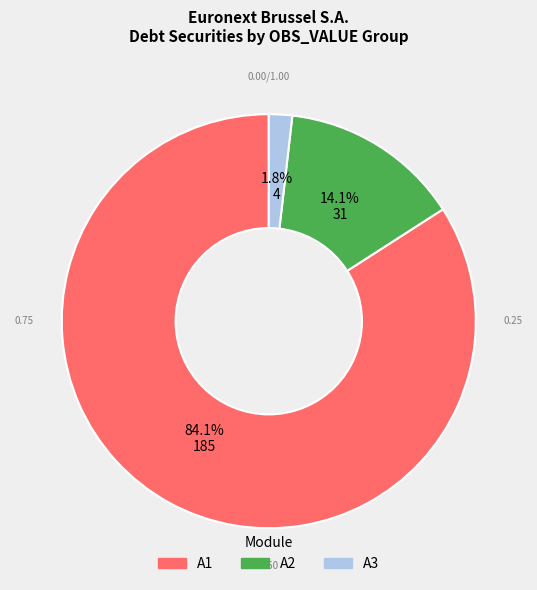

Rank the categories by value from highest to lowest.

A1, A2, A3